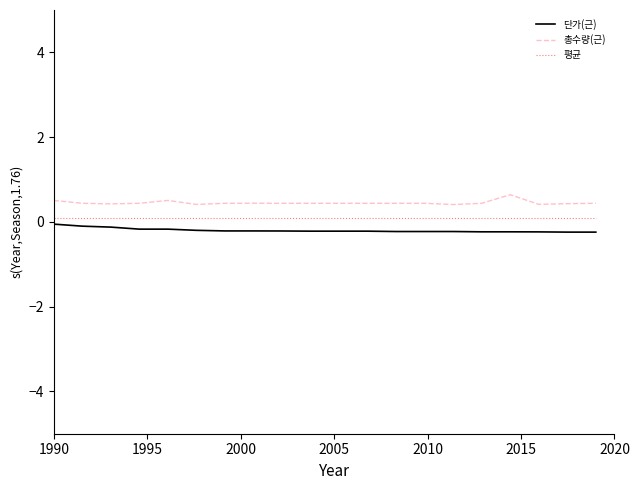

True or false: 총수량(근) and 단가(근) cross at least once.

False